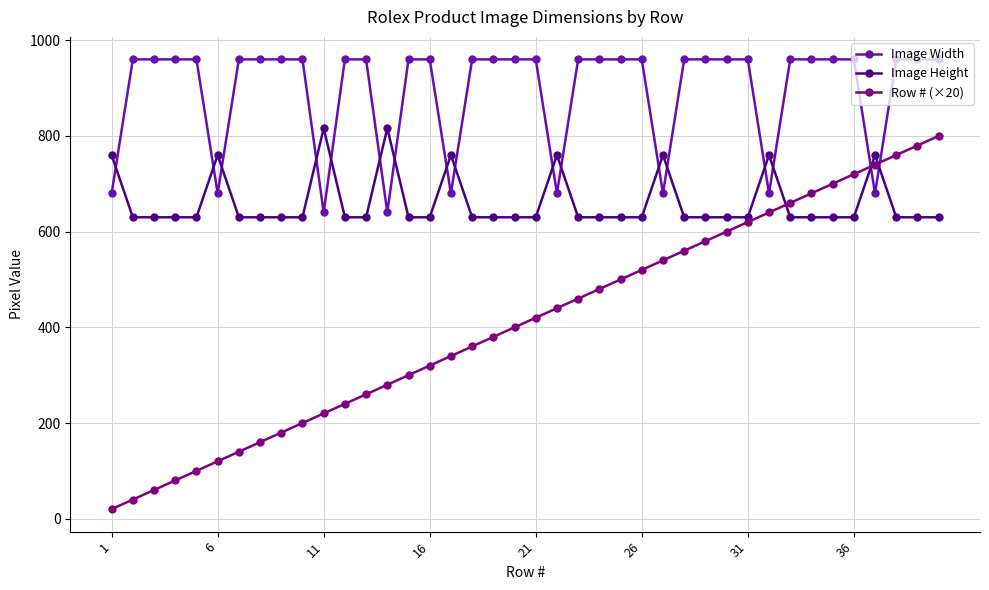

How many distinct data groups are displayed?

3